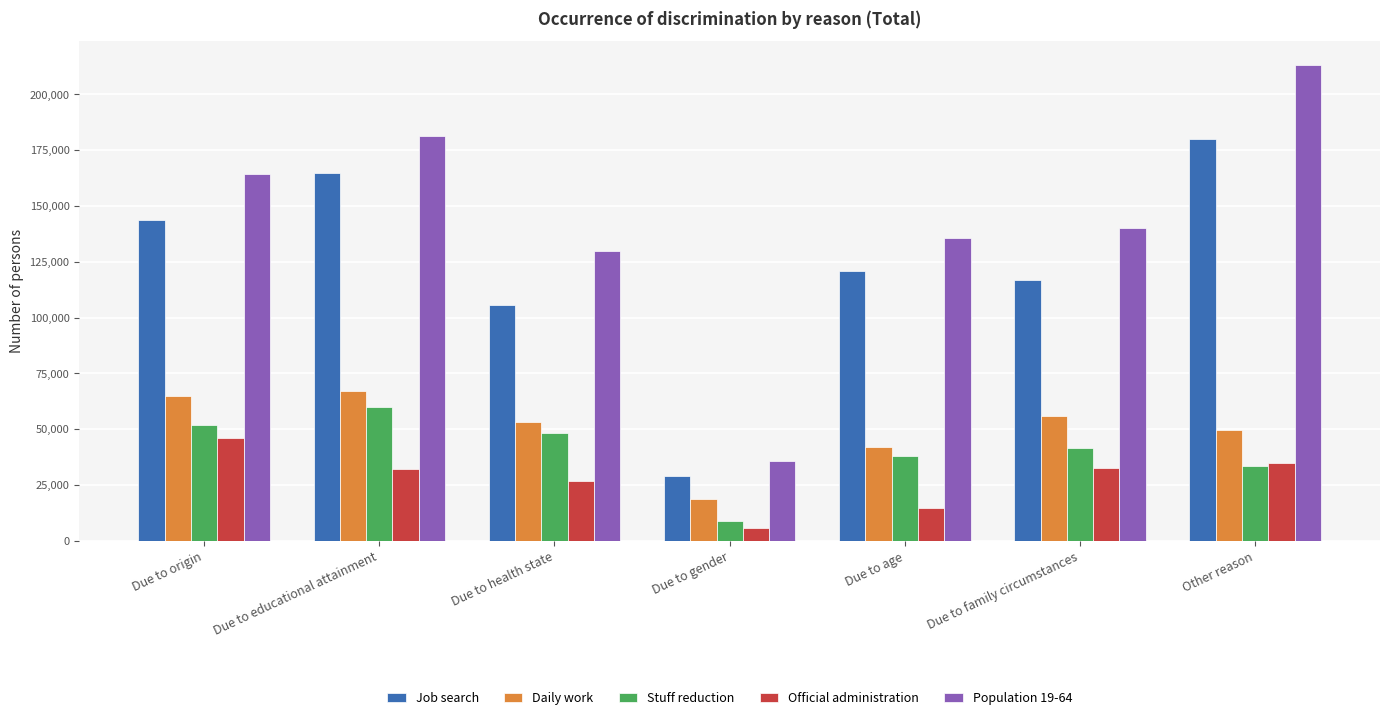

What is the sum of the Population 19-64 values at Due to origin and Due to gender?

199916.0